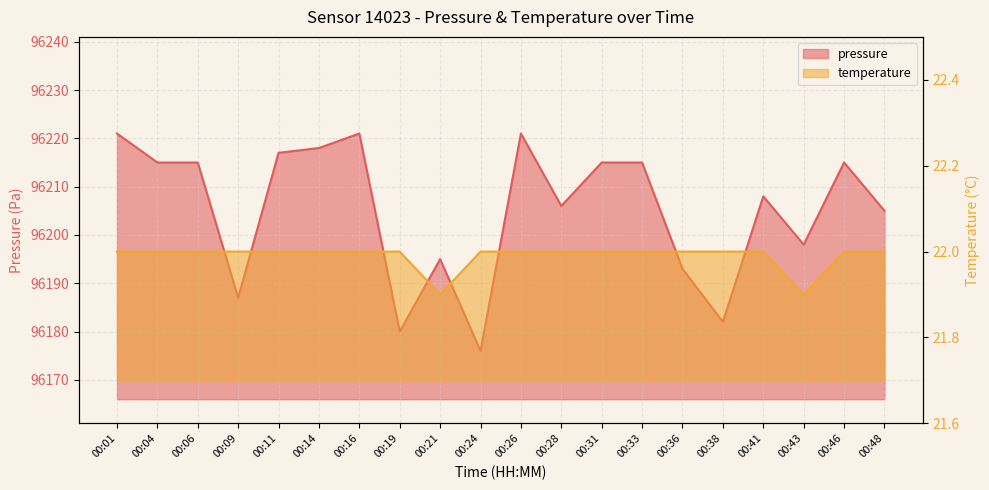

At which label is temperature closest to 21?

00:21